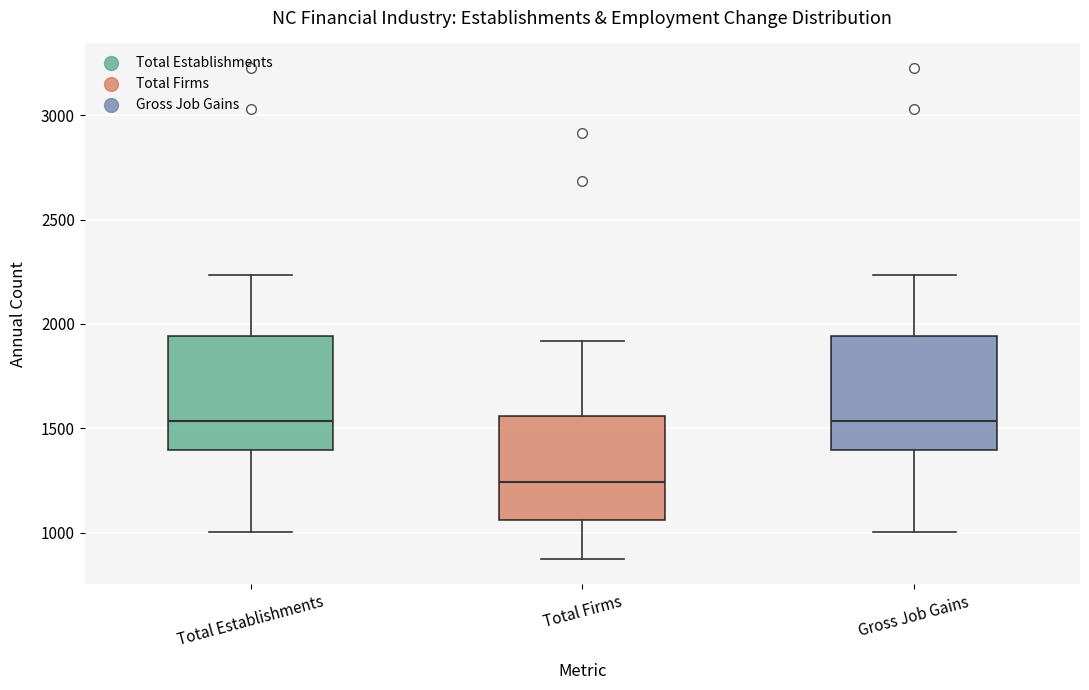

Reading left to right, read every box against the y-axis: the position of its median line, the range the box covers, and the ends of its whiskers. The values are not printed on the chart, so give them approximately, as read against the axis.

Total Establishments: median 1550, box 1400 to 1950, whiskers 1000 to 2250
Total Firms: median 1250, box 1050 to 1550, whiskers 850 to 1900
Gross Job Gains: median 1550, box 1400 to 1950, whiskers 1000 to 2250